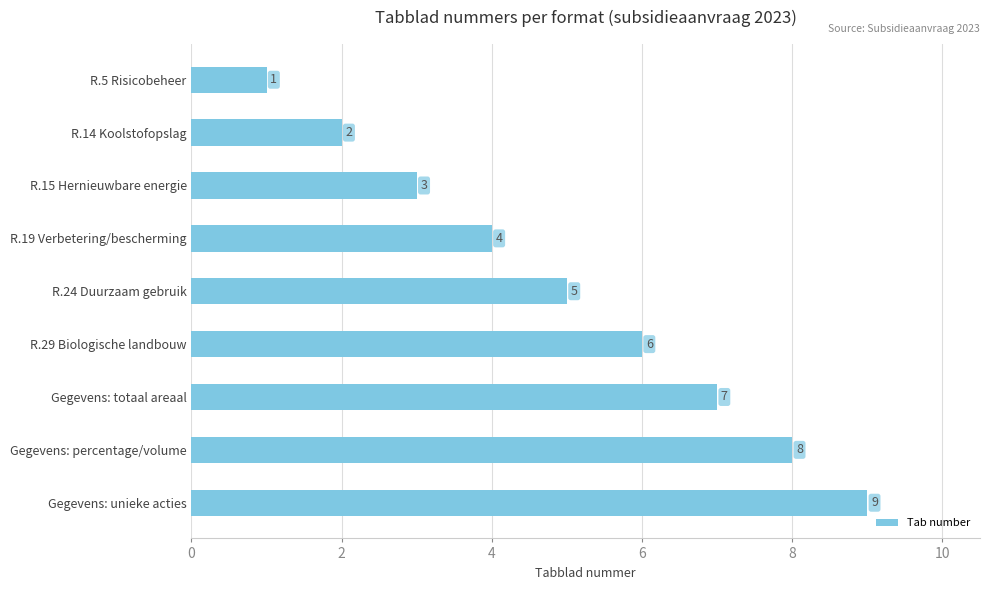

Where is the data nearest to the value 5?

R.24 Duurzaam gebruik